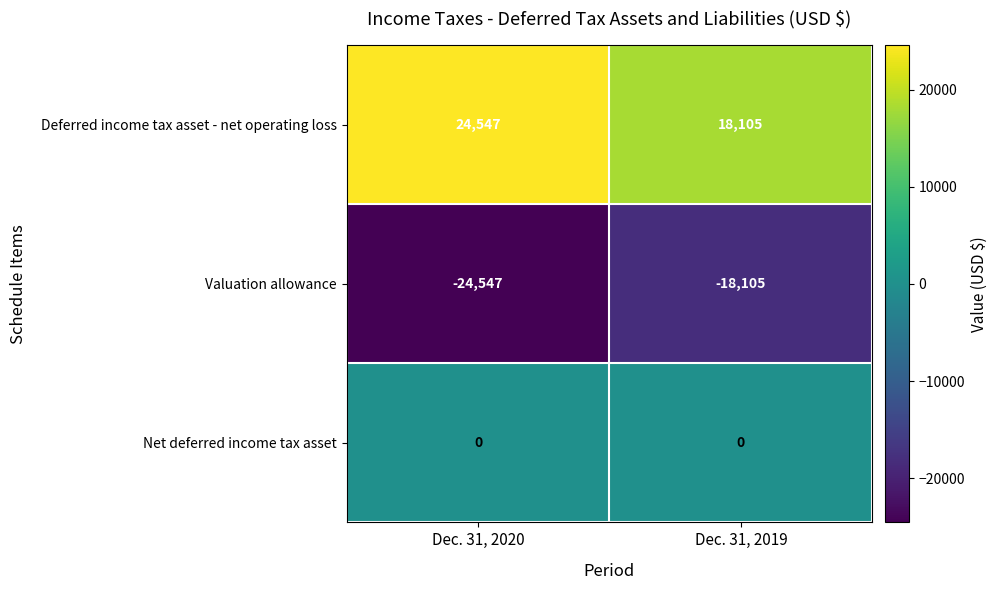

What is the minimum value shown in the chart?

-24547